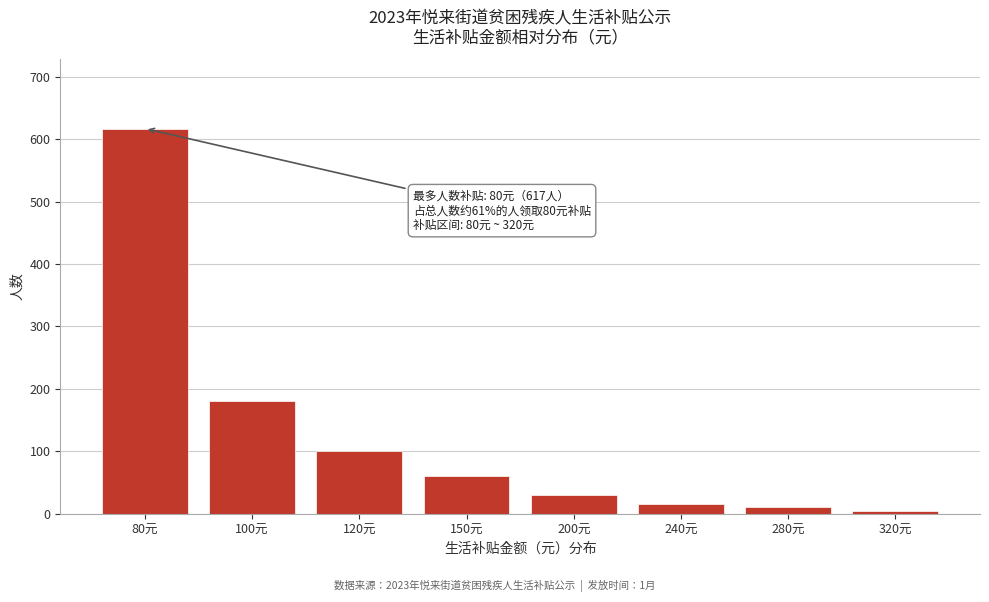

Reading left to right, extract all data points from this chart.

80元=617	100元=180	120元=100	150元=60	200元=30	240元=15	280元=10	320元=5